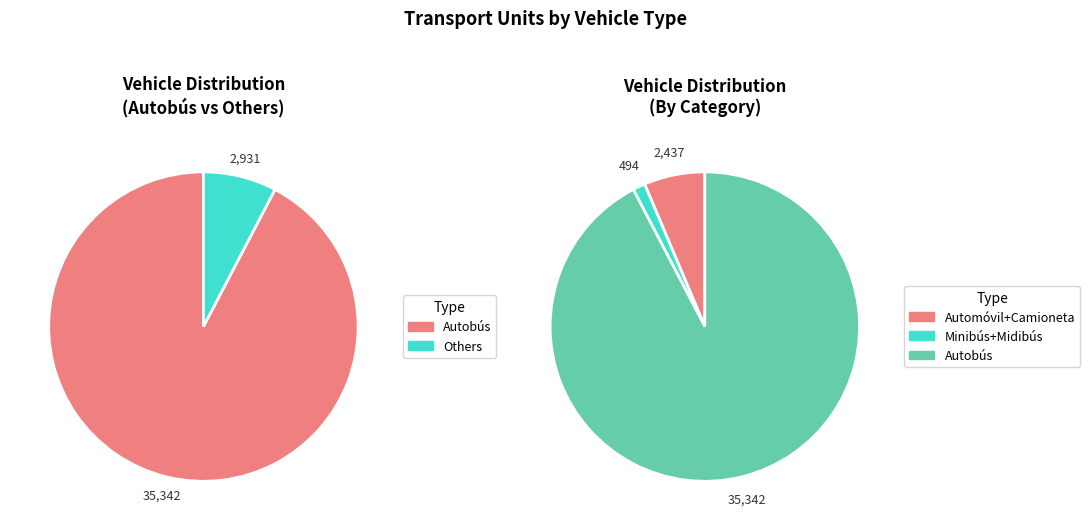

True or false: 1977 accounts for 21% of the total.

False